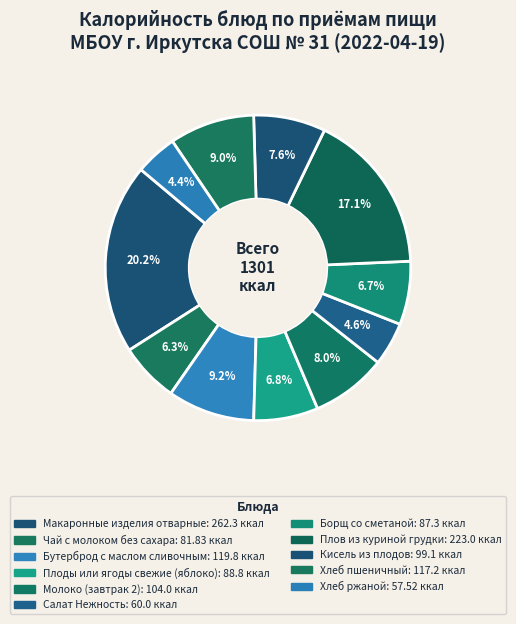

Rank the categories by value from highest to lowest.

Макаронные изделия отварные, Плов из куриной грудки, Бутерброд с маслом сливочным, Хлеб пшеничный, Молоко (завтрак 2), Кисель из плодов, Плоды или ягоды свежие (яблоко), Борщ со сметаной, Чай с молоком без сахара, Салат Нежность, Хлеб ржаной